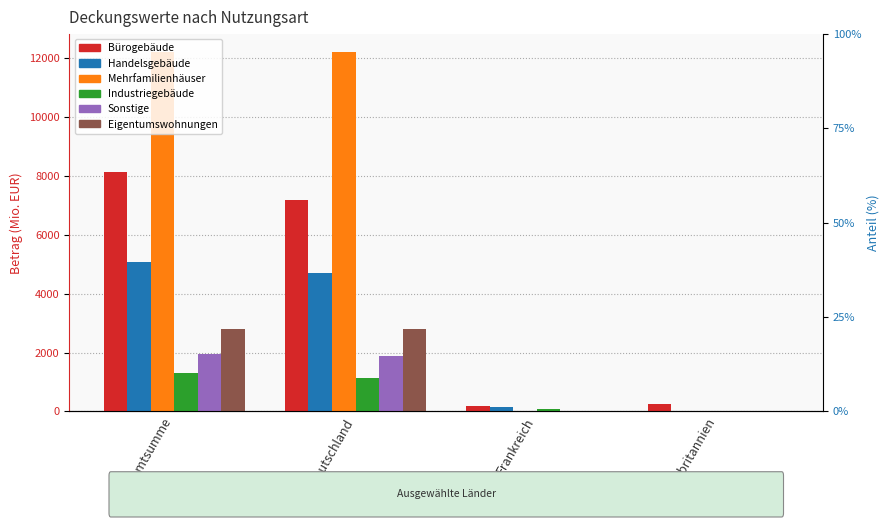

At how many categories does at least one series exceed 10405?

2